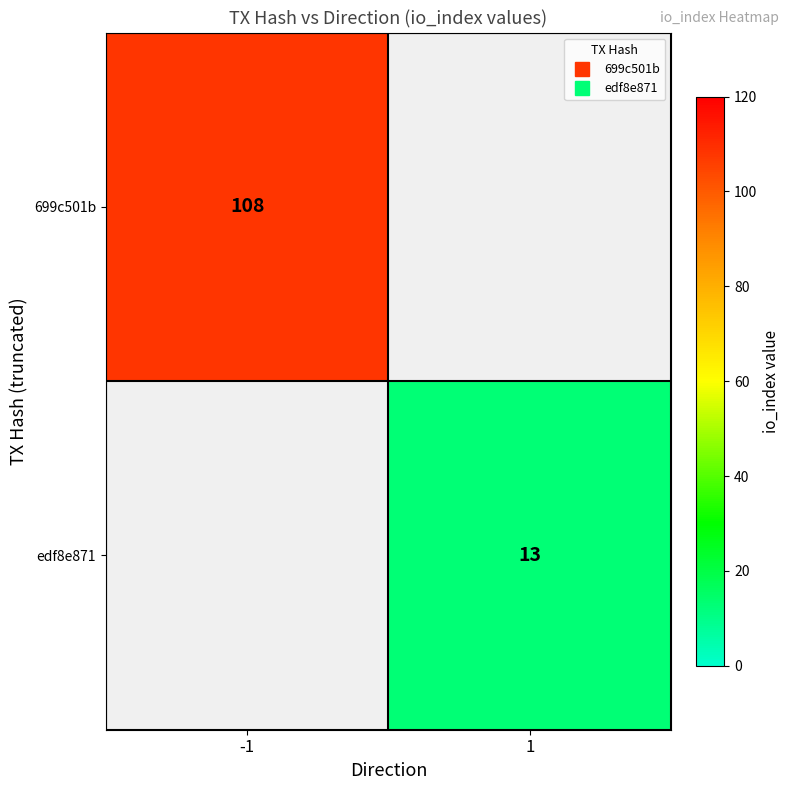

The value of 699c501b at -1 is 60.8. True or false?

False